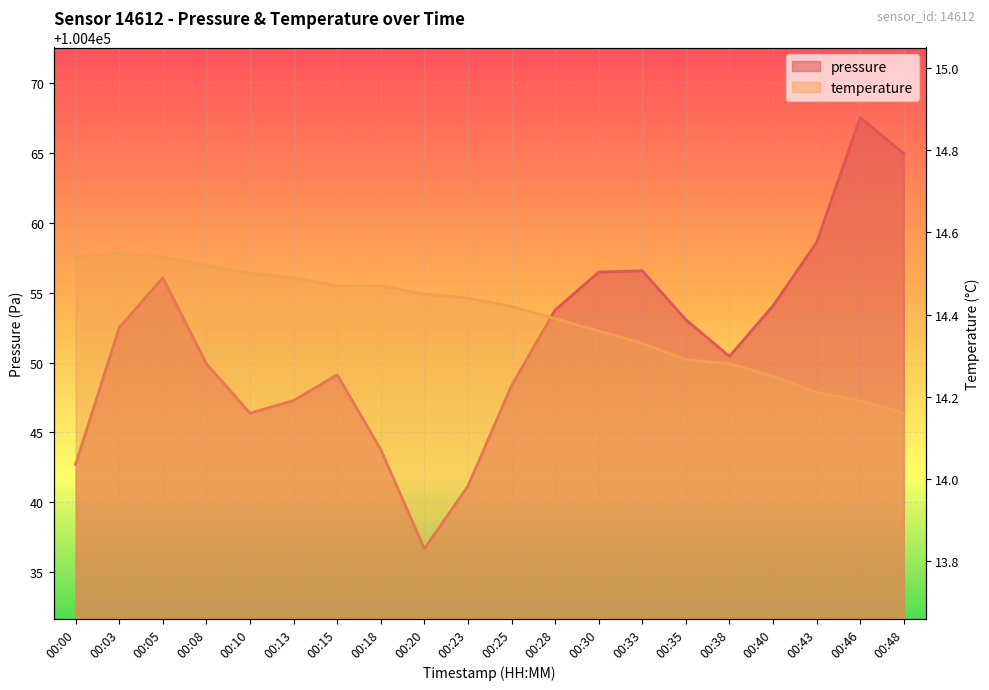

Reading left to right, list all the values displayed in this chart.

pressure: 00:00=100442.7	00:03=100452.5	00:05=100456.1	00:08=100449.9	00:10=100446.4	00:13=100447.3	00:15=100449.1	00:18=100443.8	00:20=100436.7	00:23=100441.2	00:25=100448.3	00:28=100453.8	00:30=100456.5	00:33=100456.6	00:35=100453.1	00:38=100450.4	00:40=100454.1	00:43=100458.6	00:46=100467.5	00:48=100464.9
temperature: 00:00=14.5	00:03=14.6	00:05=14.5	00:08=14.5	00:10=14.5	00:13=14.5	00:15=14.5	00:18=14.5	00:20=14.4	00:23=14.4	00:25=14.4	00:28=14.4	00:30=14.4	00:33=14.3	00:35=14.3	00:38=14.3	00:40=14.2	00:43=14.2	00:46=14.2	00:48=14.2